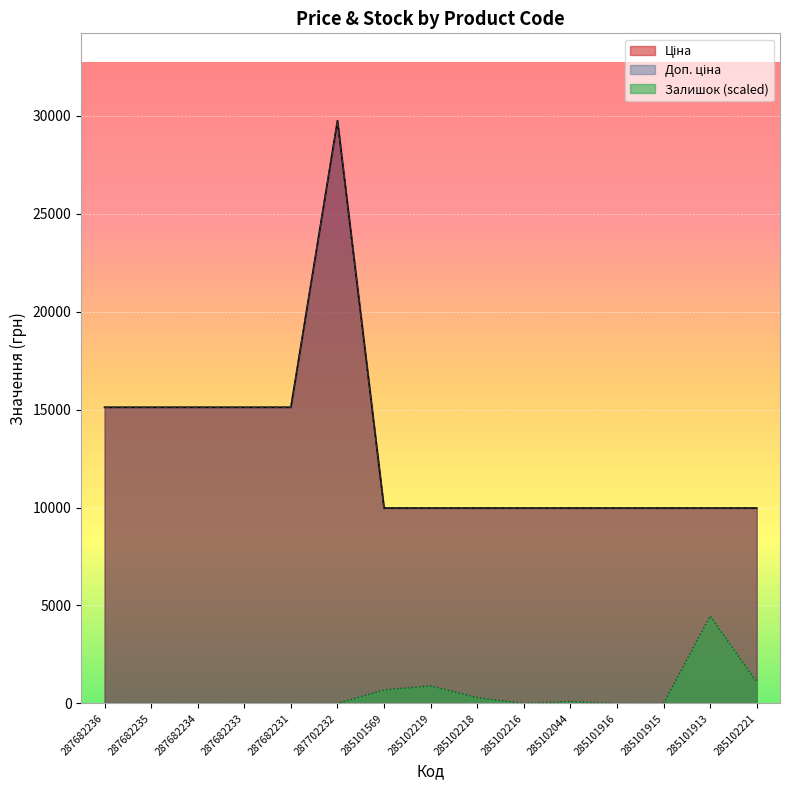

How many lines are shown in the chart?

3